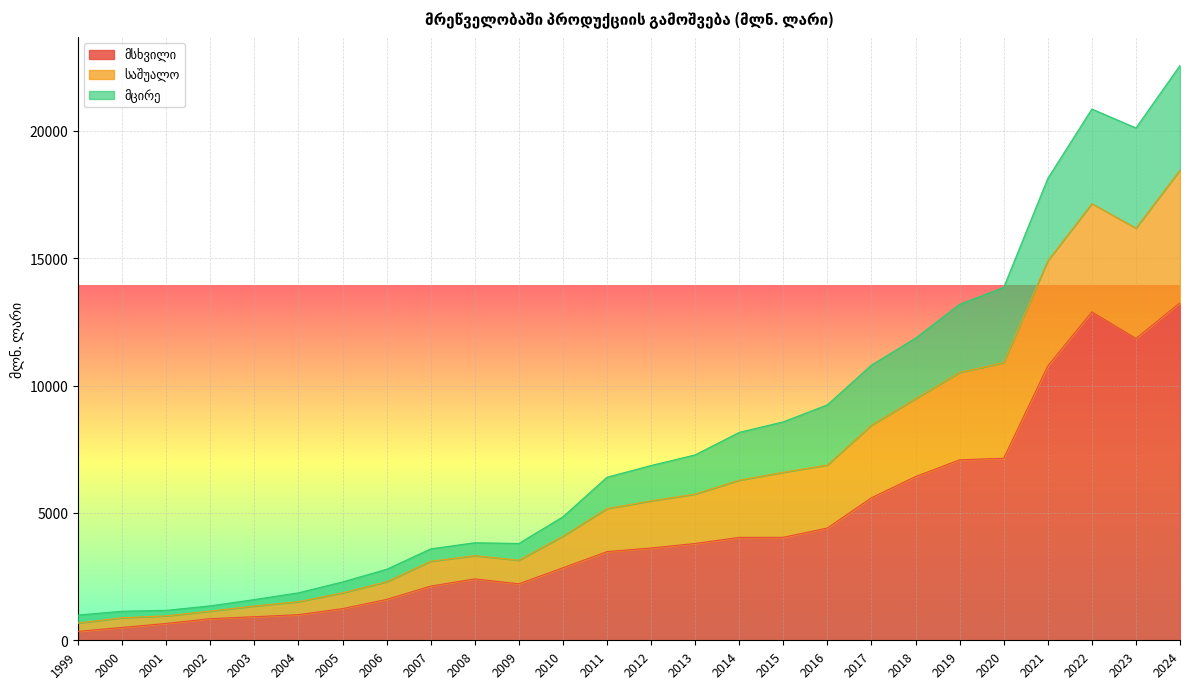

Does the chart display data point markers on the line(s)?

No